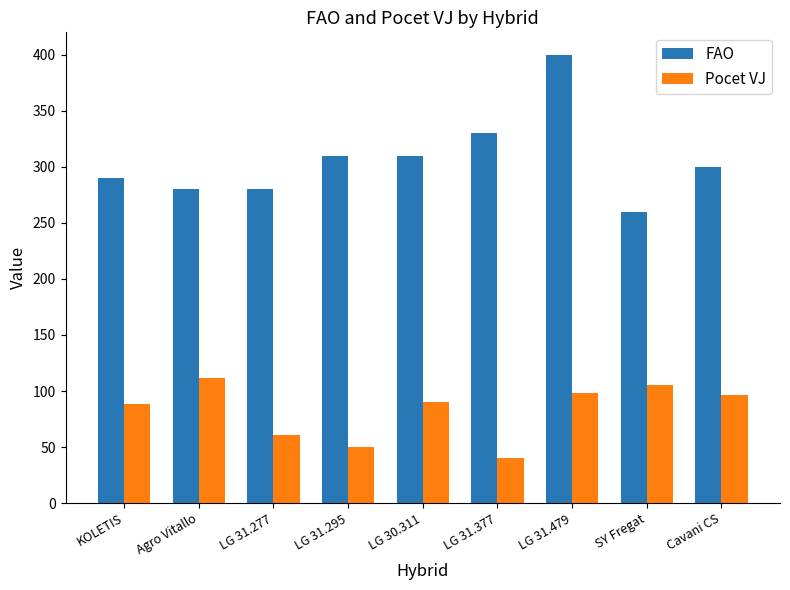

How many bars are there in each group?

2